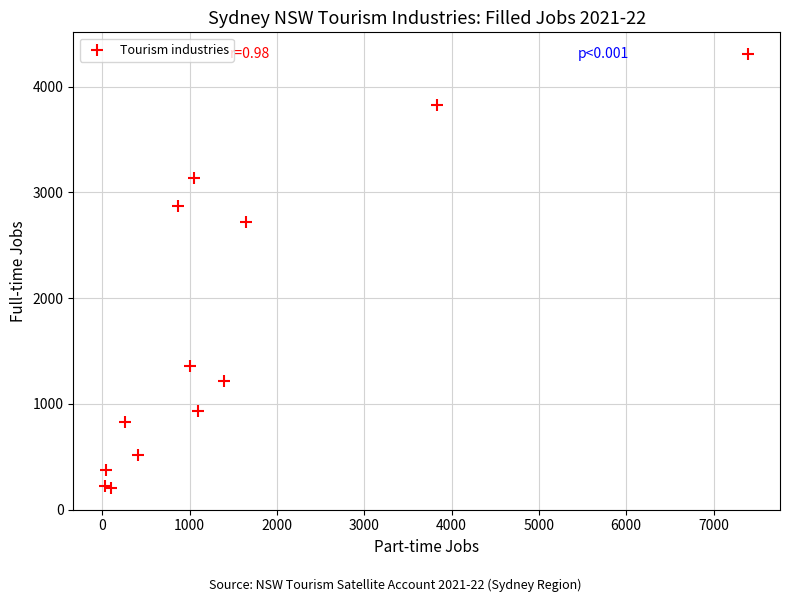

What Y value in the scatter plot is closest to 2256?

2715.8